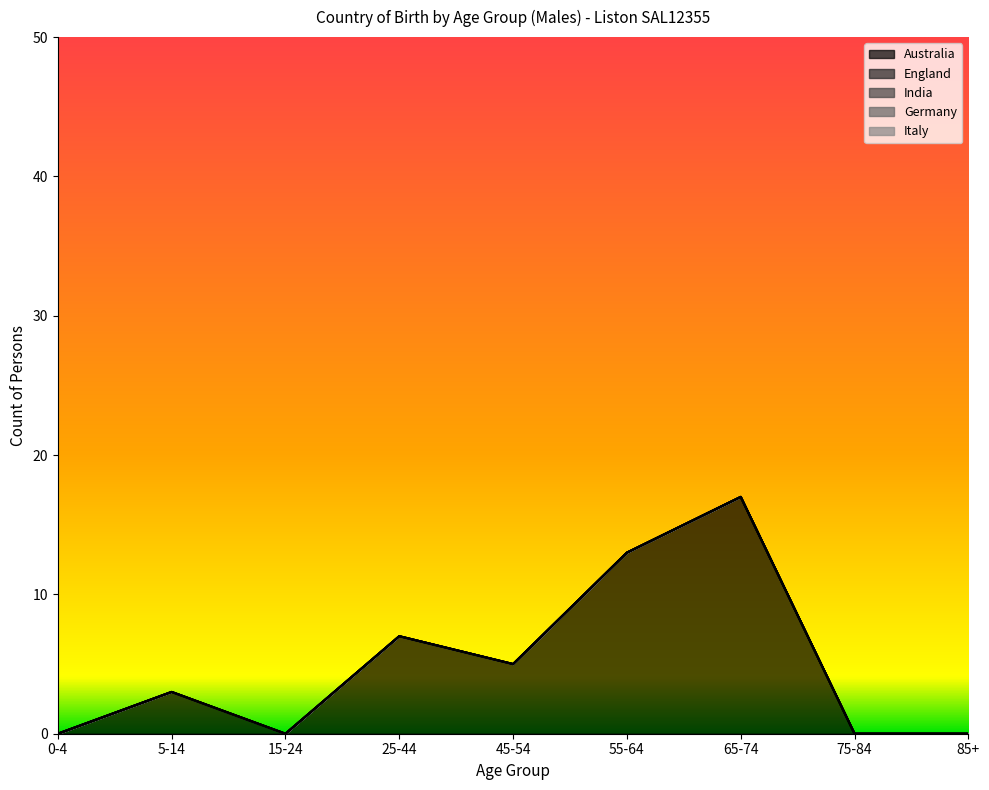

True or false: Australia has more than 1 interior local peaks.

True